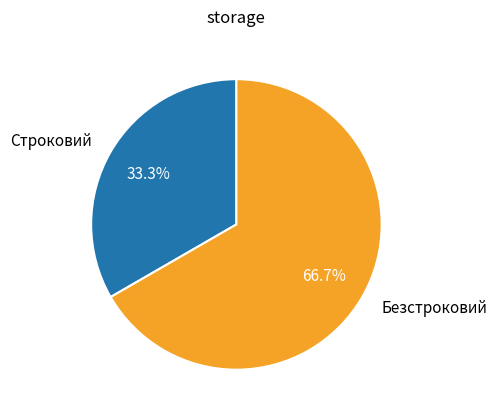

The Строковий slice represents 33% of the pie. True or false?

True